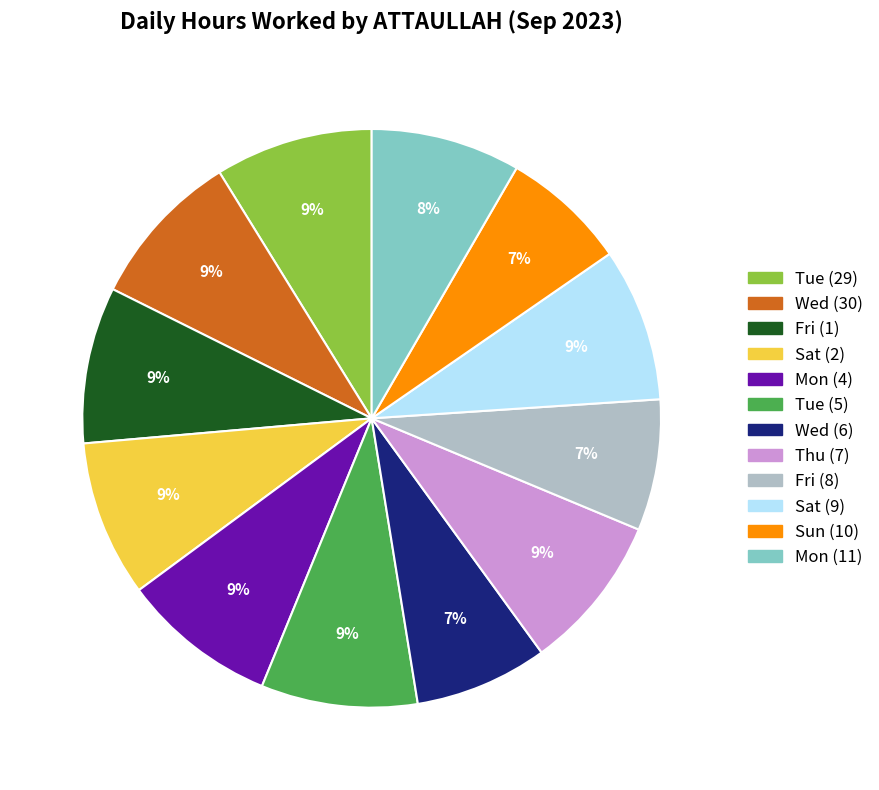

Does Wed (30) represent more than half of the total?

No